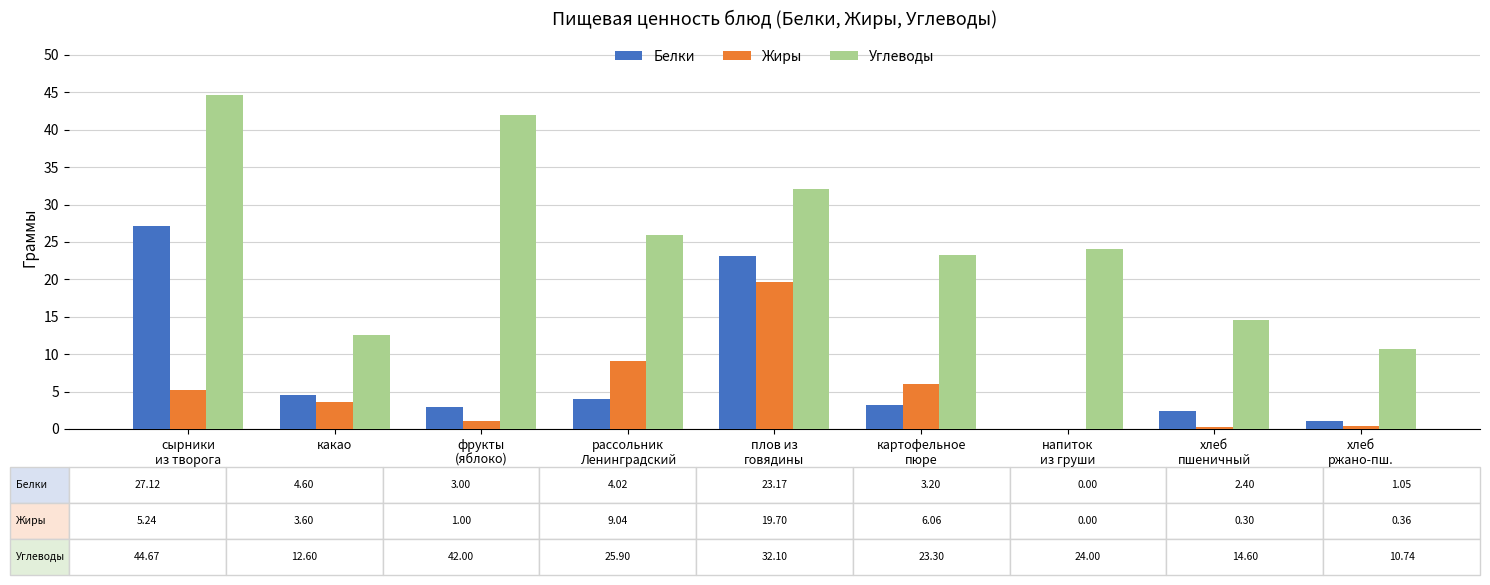

What is the difference between the Белки values at какао and напиток
из груши?

4.6